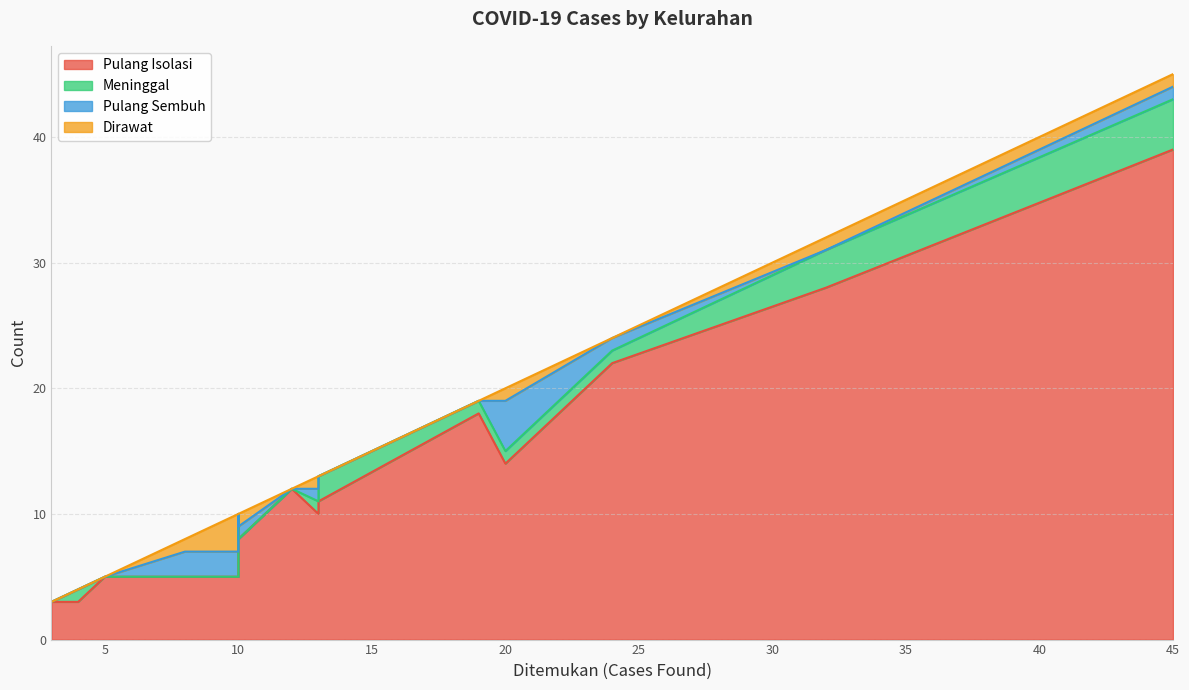

How many lines are shown in the chart?

4